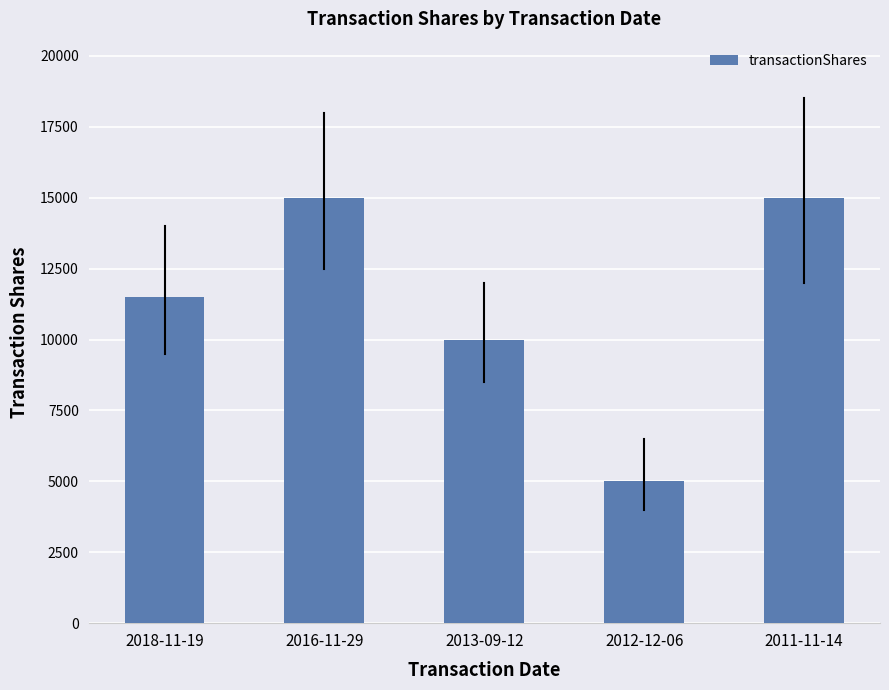

What is the average value?

11300